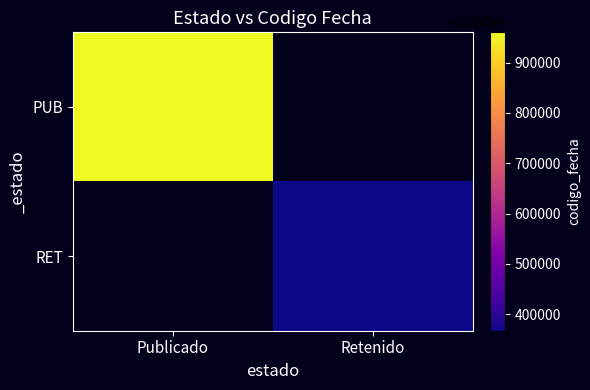

Is the value of PUB at Retenido greater than the value of RET at Retenido?

No